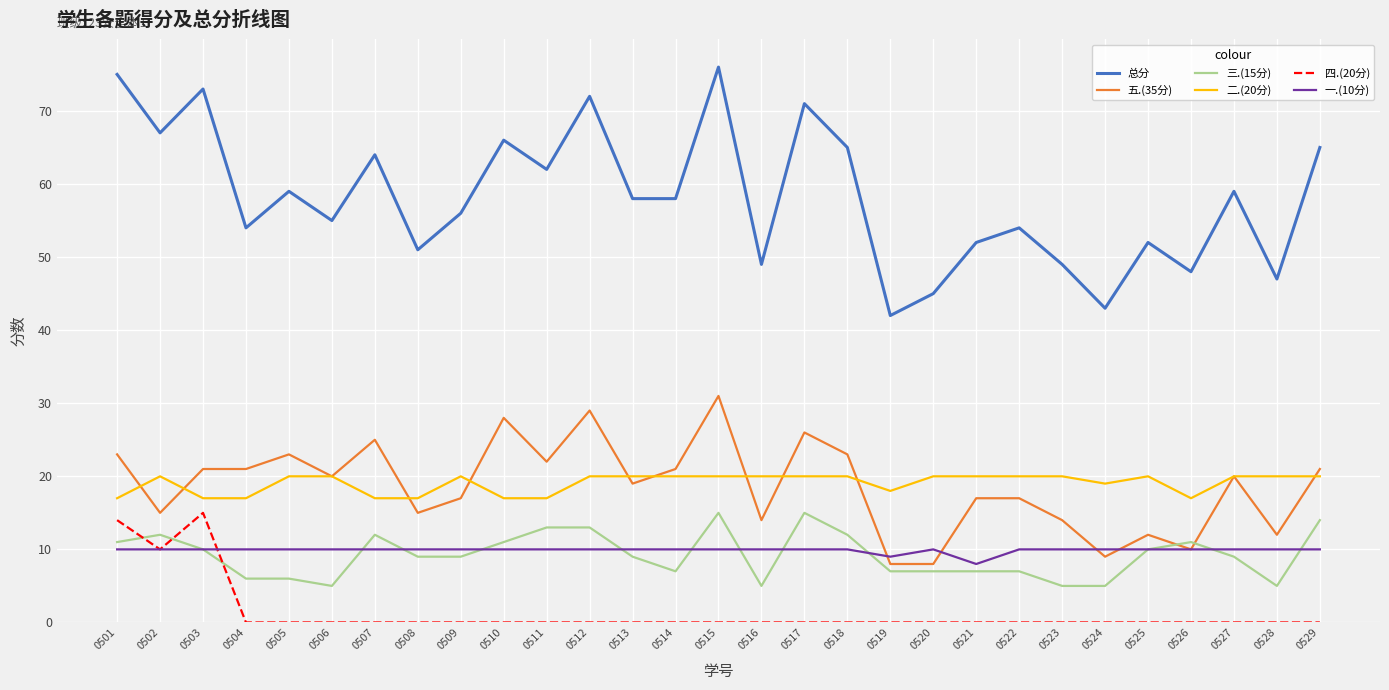

Is the value of 总分 at 0529 greater than the value of 一.(10分) at 0523?

Yes